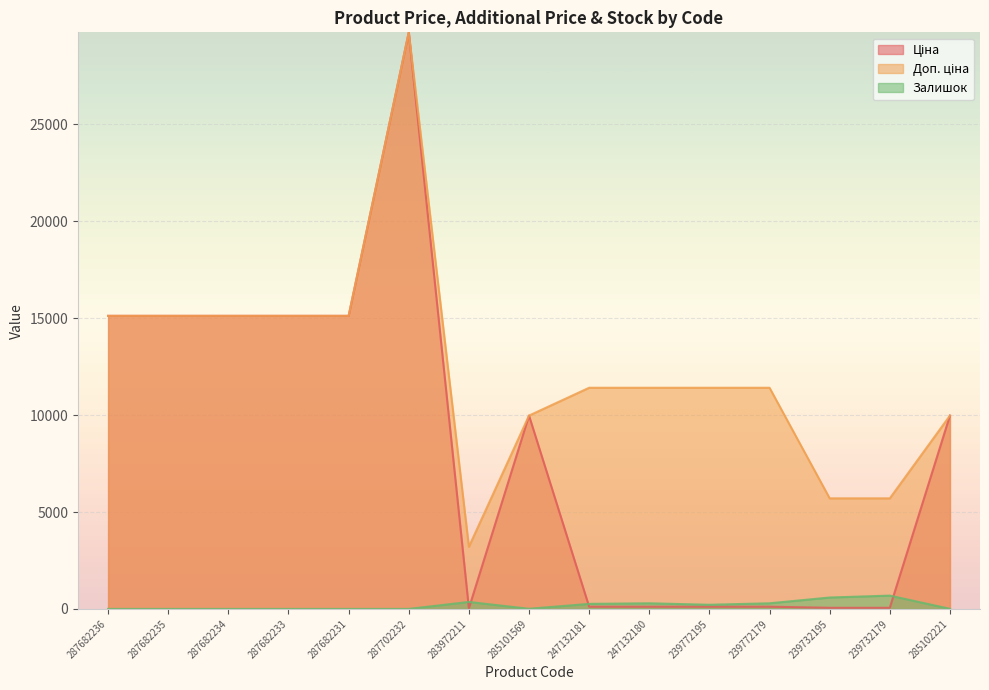

Which category has the highest value across all series?

287702232